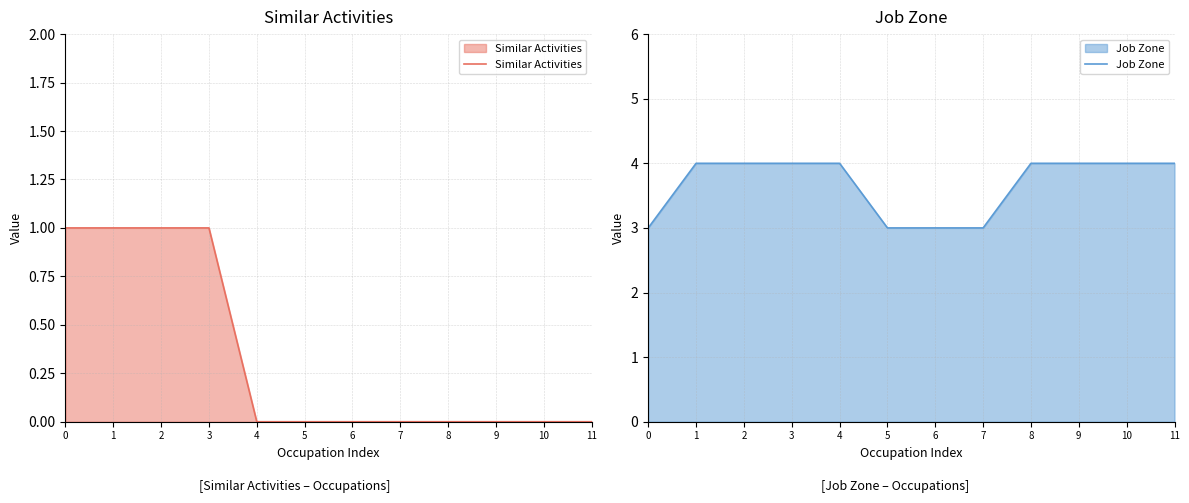

Reading left to right, transcribe all the data shown in this chart.

Similar Activities: 0=1	1=1	2=1	3=1	4=0	5=0	6=0	7=0	8=0	9=0	10=0	11=0
Job Zone: 0=3	1=4	2=4	3=4	4=4	5=3	6=3	7=3	8=4	9=4	10=4	11=4